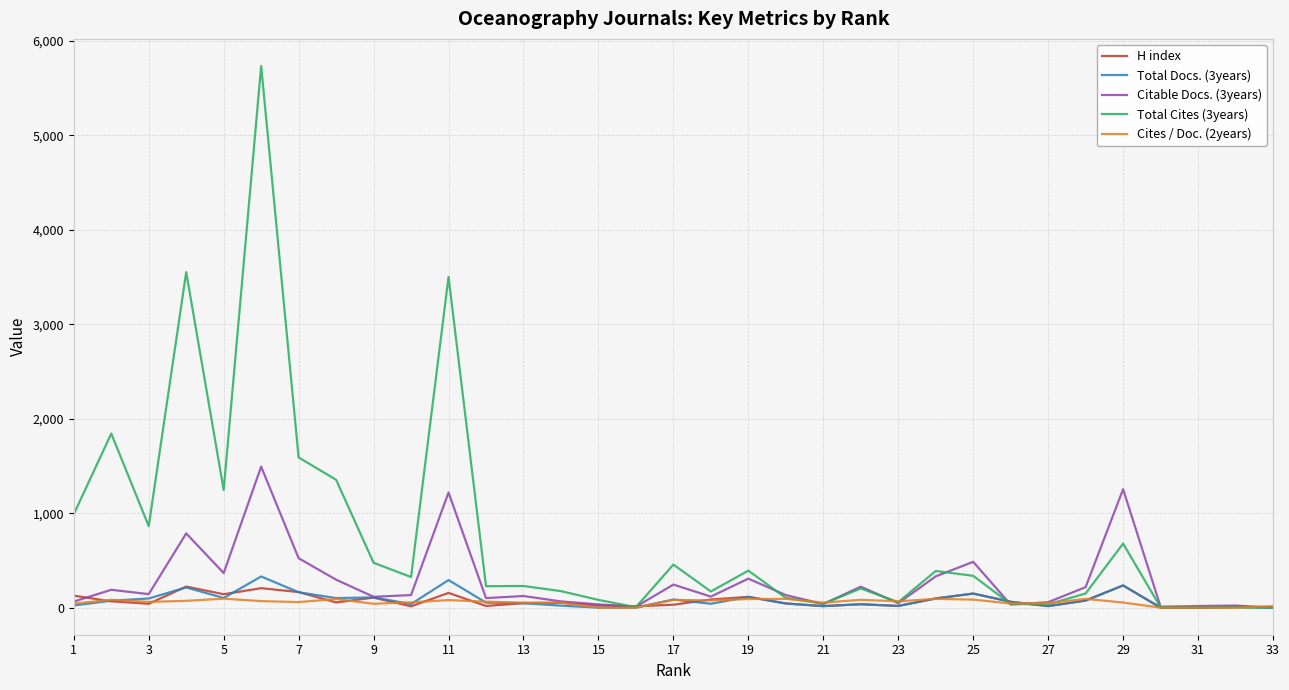

Which series has the largest total across all categories?

Total Cites (3years)